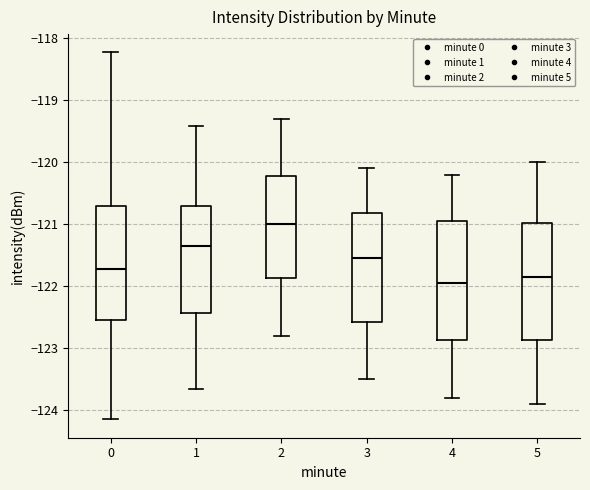

Which box has the lowest median line?

4